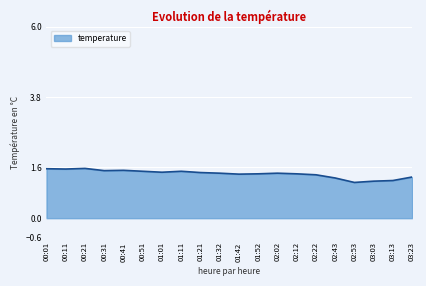

What is the average value?

1.4